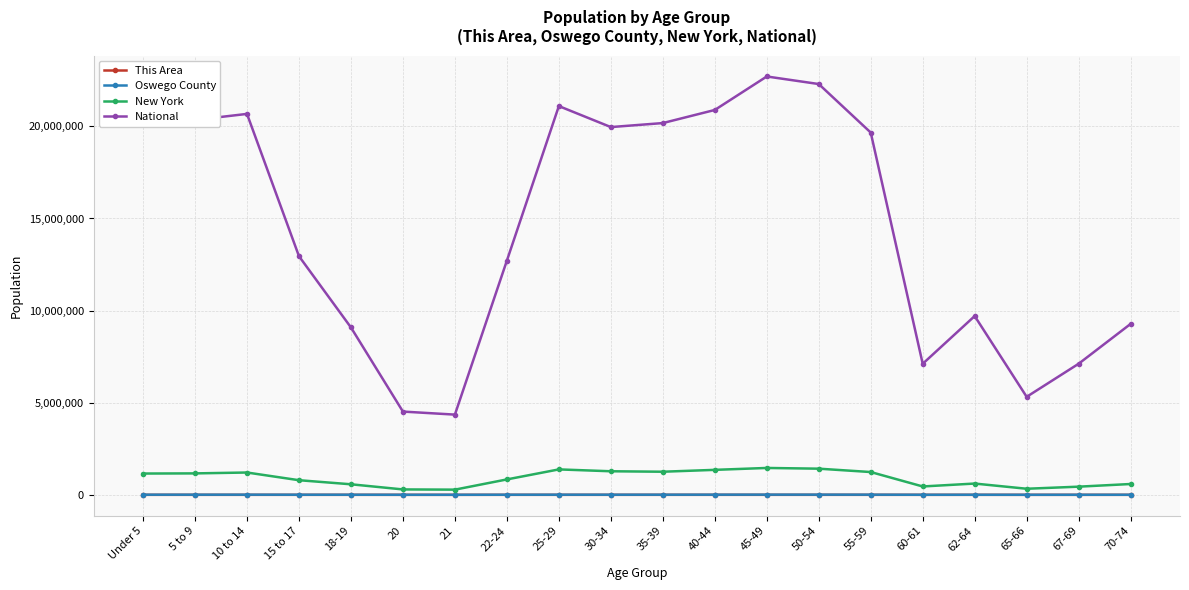

Count the number of data series in this chart.

4